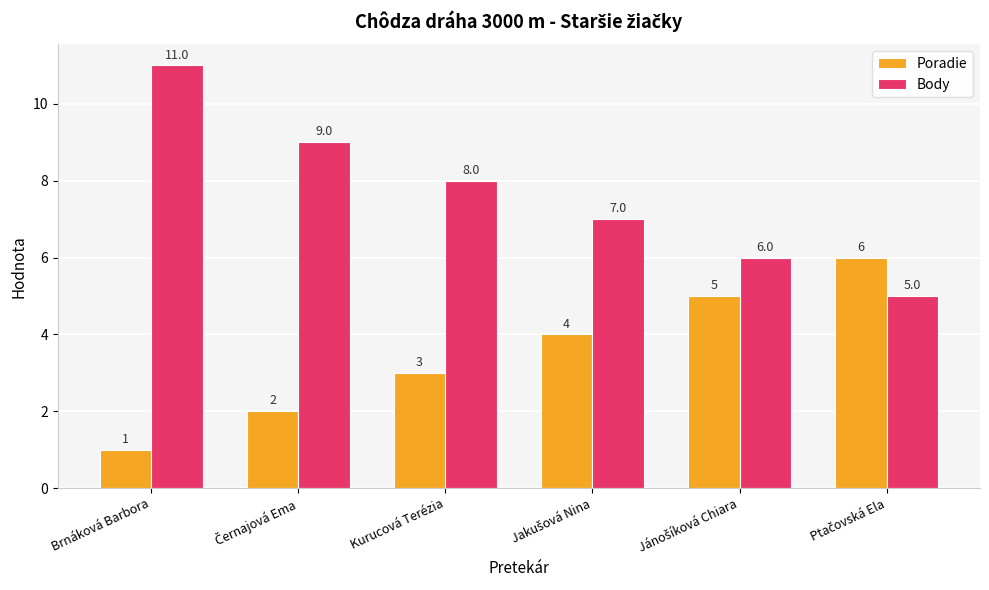

True or false: Poradie has a value of 3 at Kurucová Terézia.

True